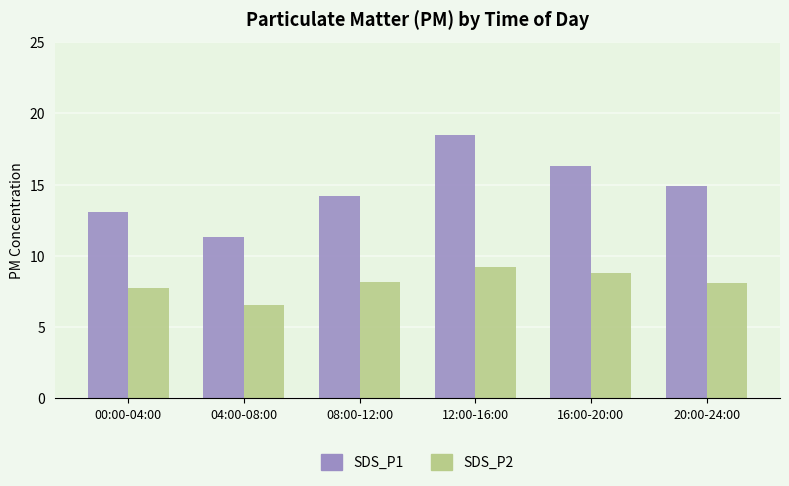

What is the sum of all SDS_P1 values?

88.3